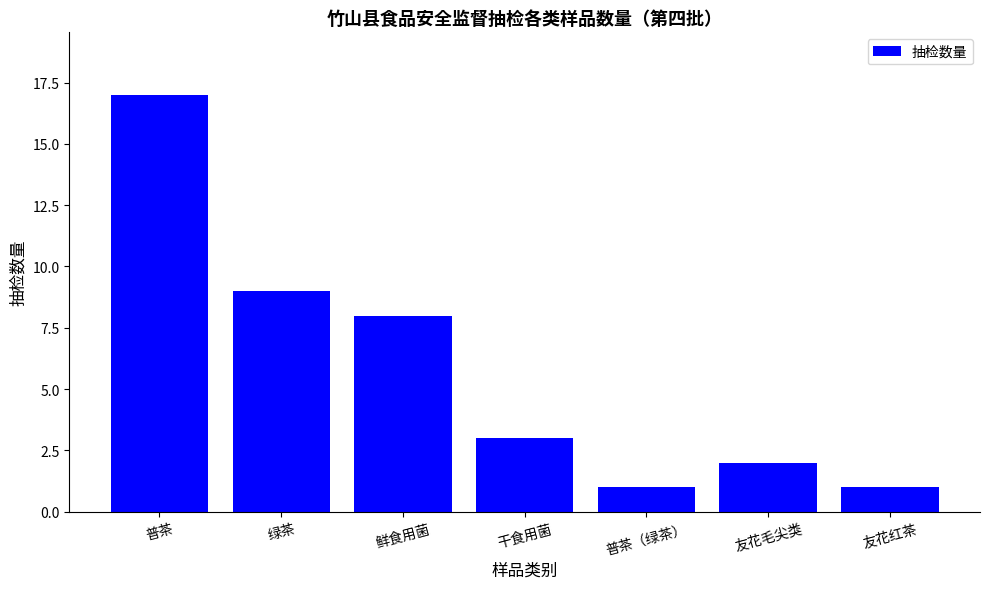

Between 绿茶 and 干食用菌, which is larger?

绿茶